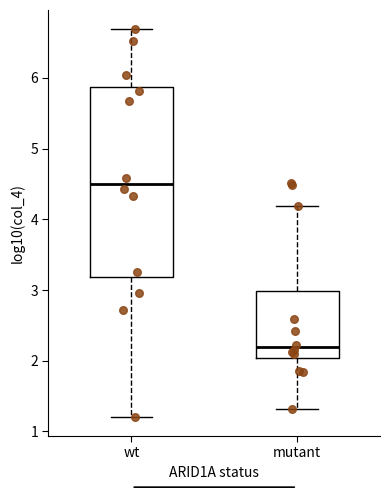

Reading left to right, read every box against the y-axis: the position of its median line, the range the box covers, and the ends of its whiskers. The values are not printed on the chart, so give them approximately, as read against the axis.

wt: median 4.5, box 3.2 to 5.9, whiskers 1.2 to 6.7
mutant: median 2.2, box 2.0 to 3.0, whiskers 1.3 to 4.2